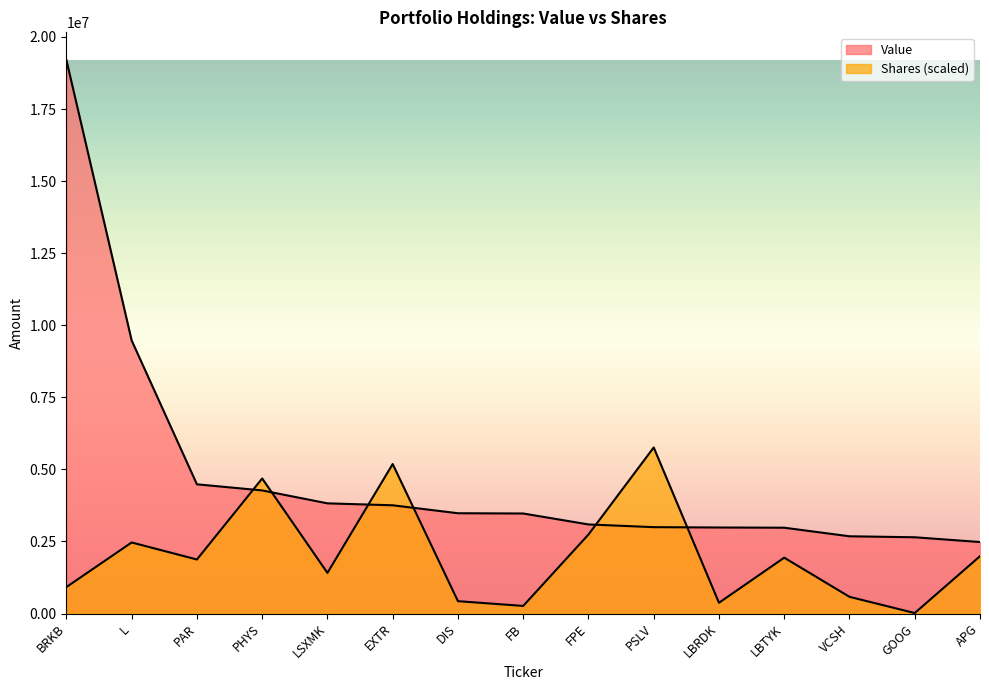

At which category does the chart reach its peak across all series?

BRKB